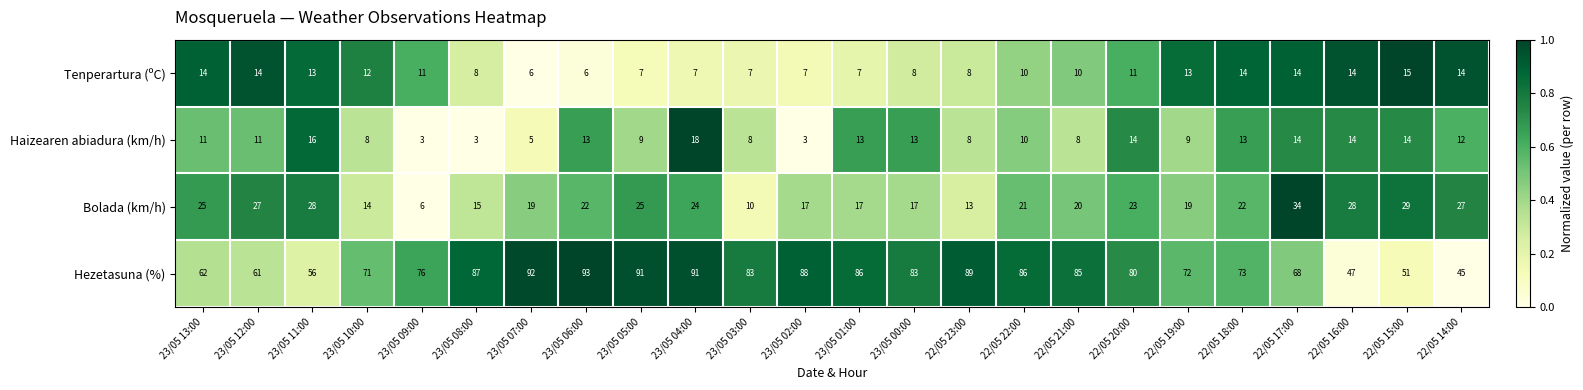

What is the sum of the Hezetasuna (%) values at 23/05 04:00 and 23/05 01:00?

177